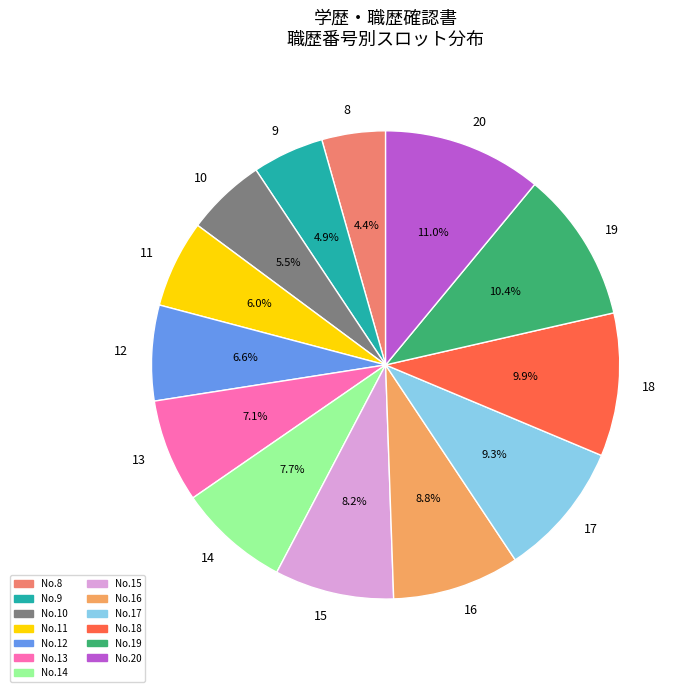

Which slice is the smallest?

8